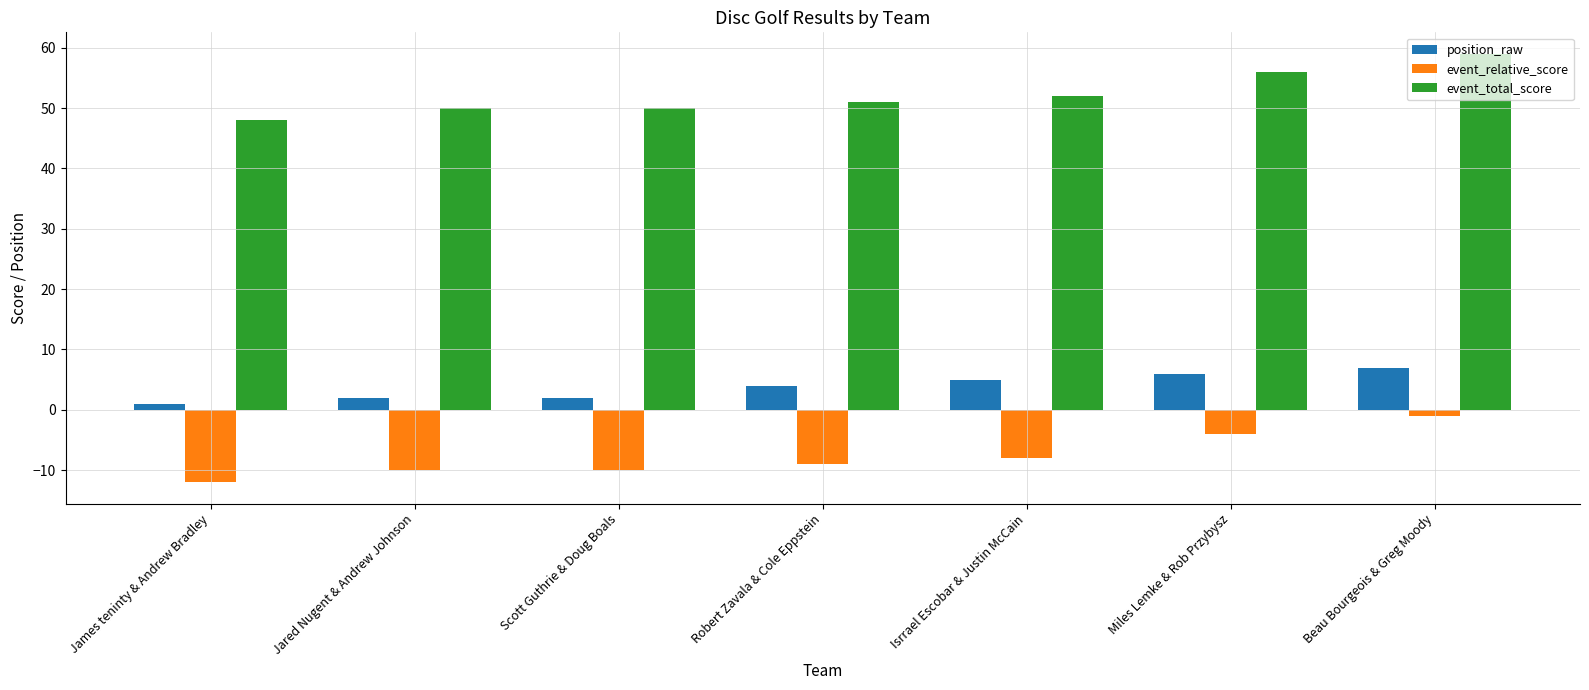

Is it true that event_relative_score equals -13 at Jared Nugent & Andrew Johnson?

False